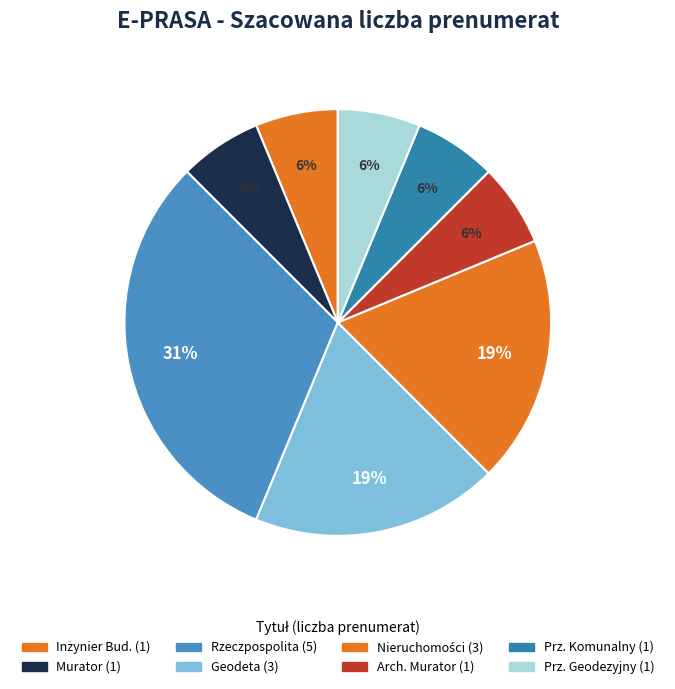

What is the smallest slice in the pie chart?

Inżynier Budownictwa